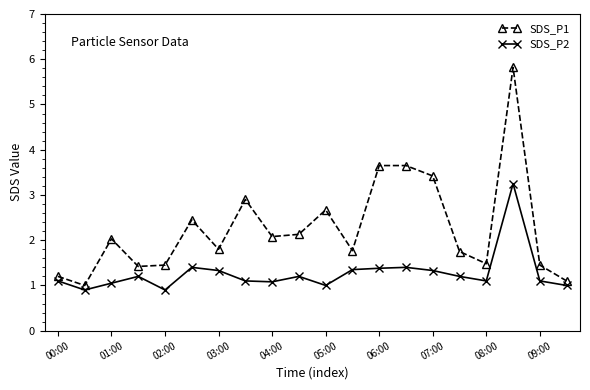

What is the minimum value for SDS_P2?

0.9